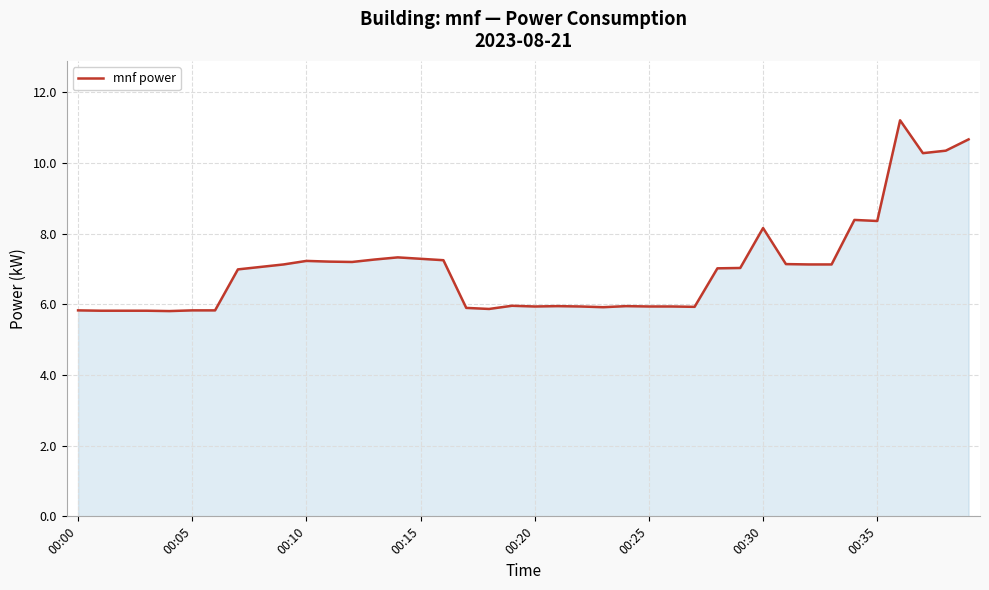

What is the smallest value displayed?

5.8